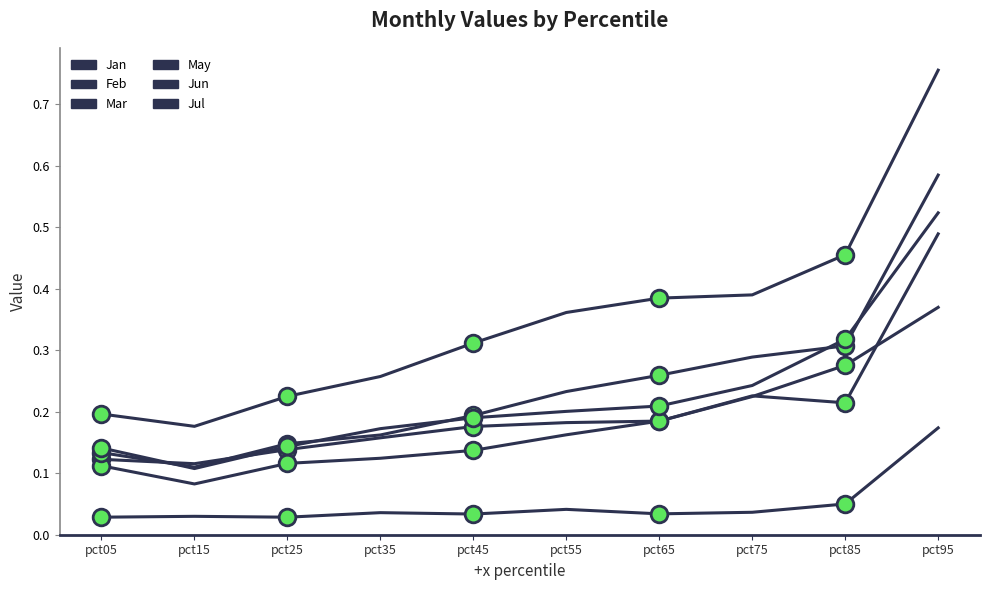

What is the minimum value for Feb?

0.1